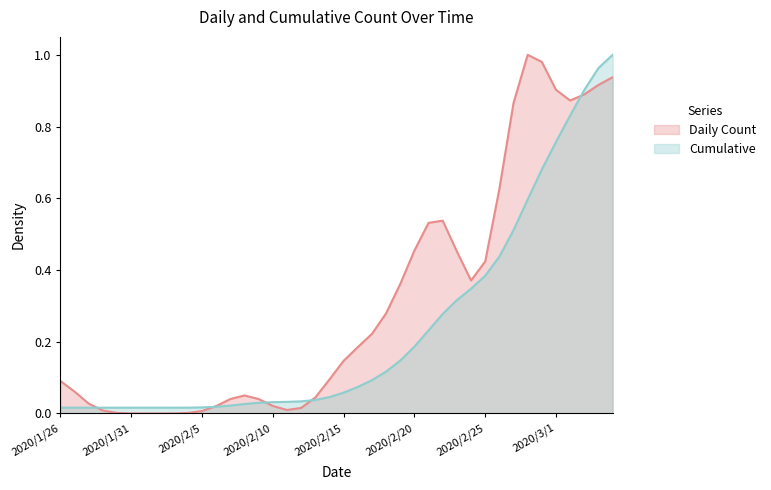

True or false: the data shows 0.1 at 2020/2/17.

False